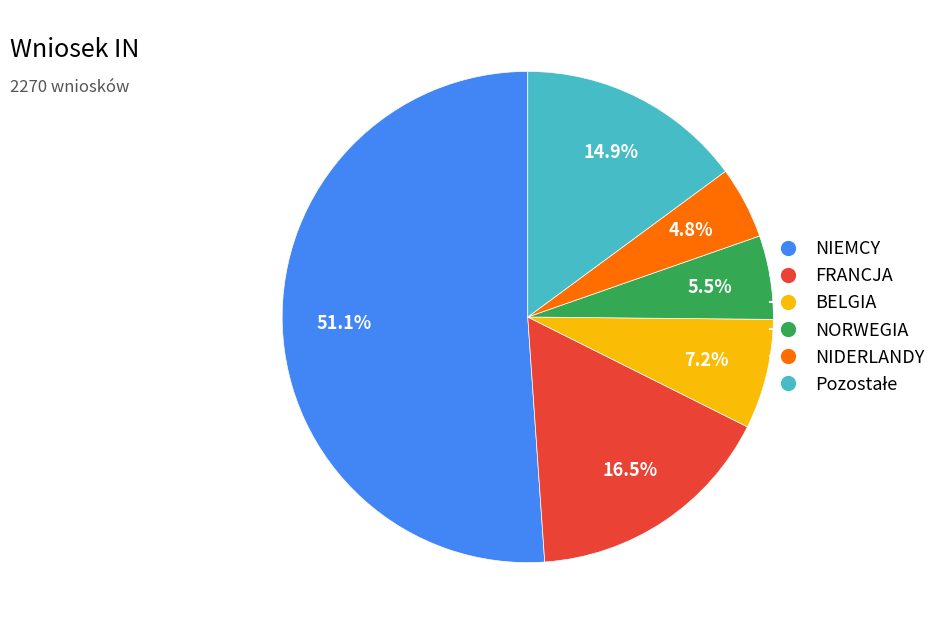

To the nearest percent, what portion does NIDERLANDY represent?

5%